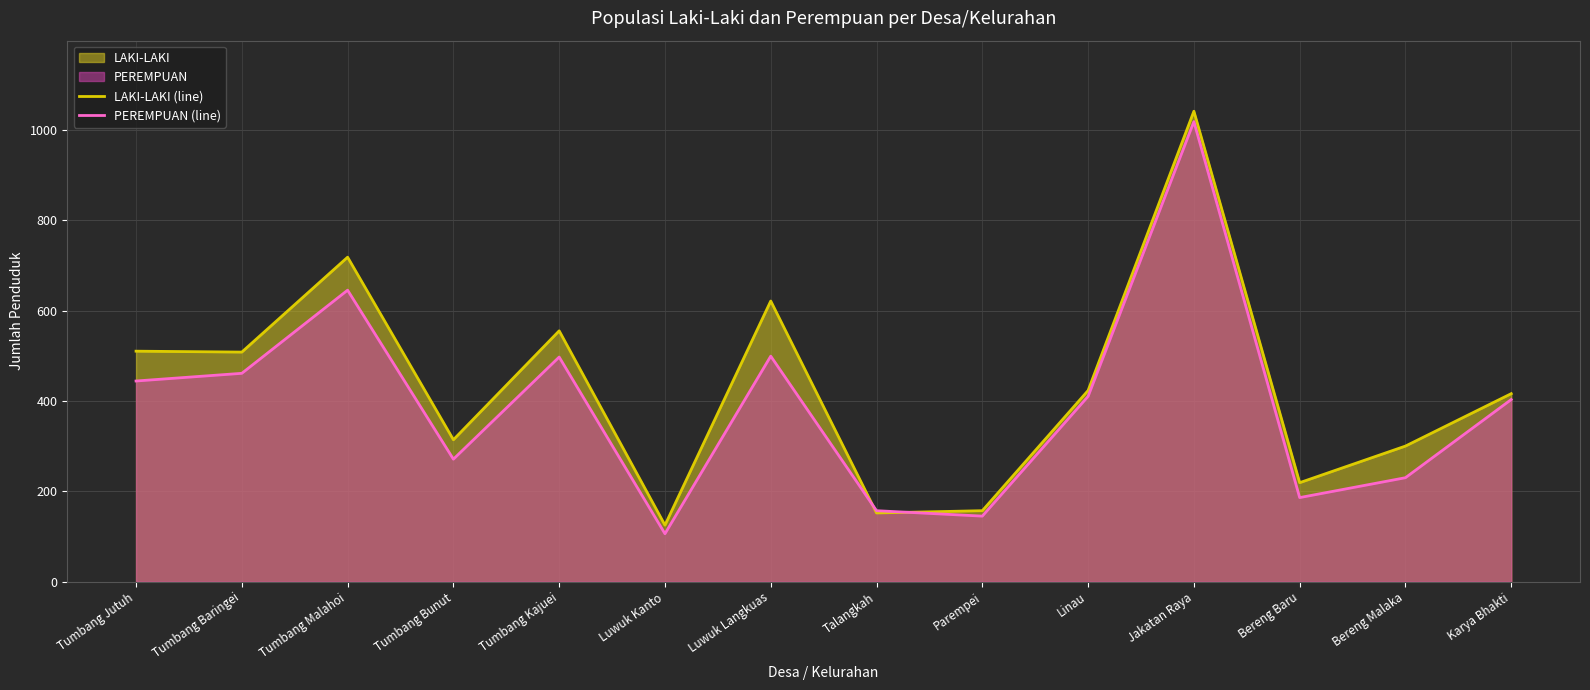

Which series has the largest total across all categories?

LAKI-LAKI (line)